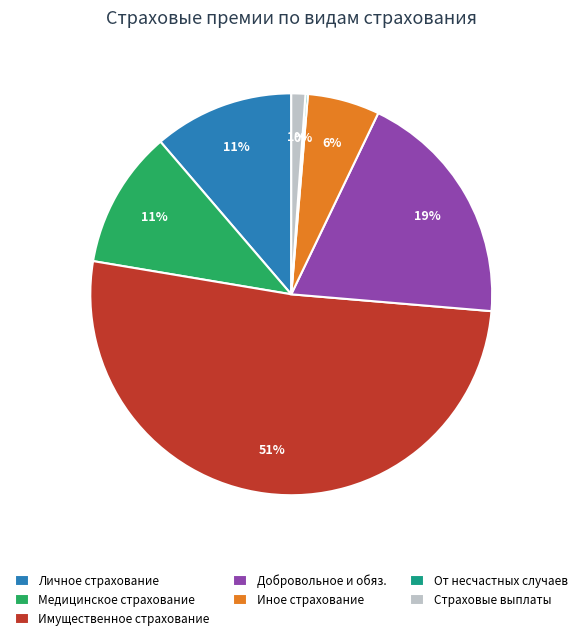

Which category has the biggest portion of the pie?

Имущественное страхование